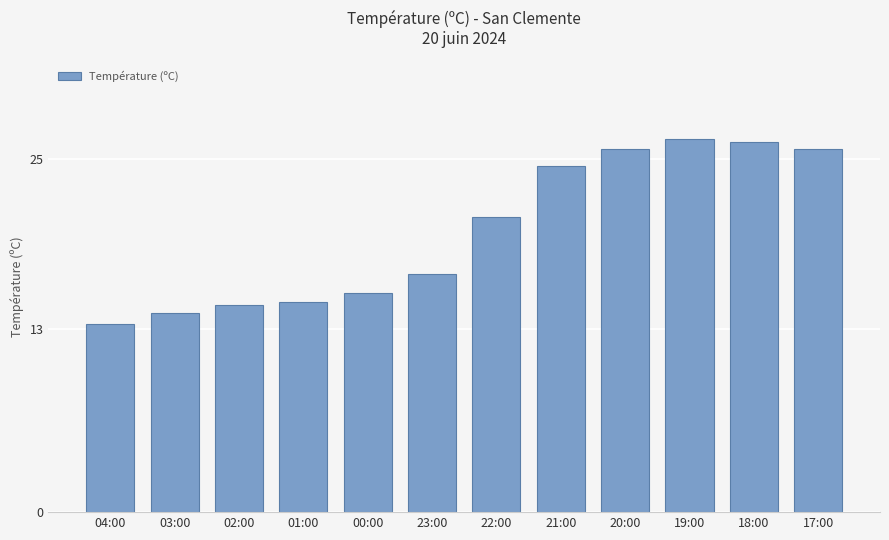

Does the chart contain stacked bars?

No